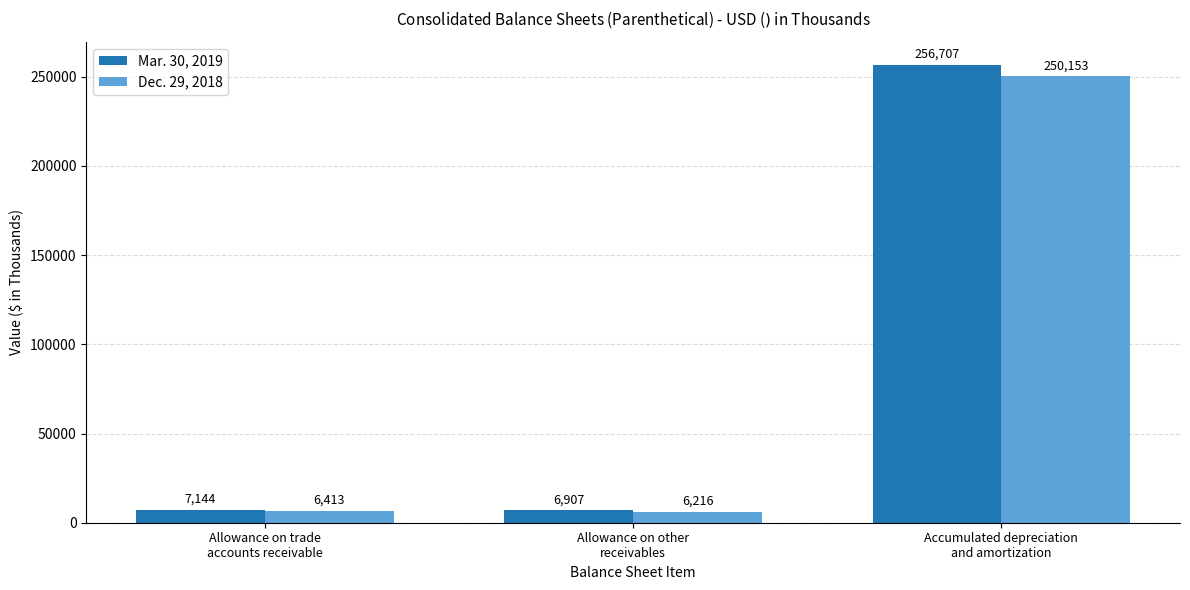

Is the value of Mar. 30, 2019 at Accumulated depreciation
and amortization greater than the value of Dec. 29, 2018 at Allowance on trade
accounts receivable?

Yes